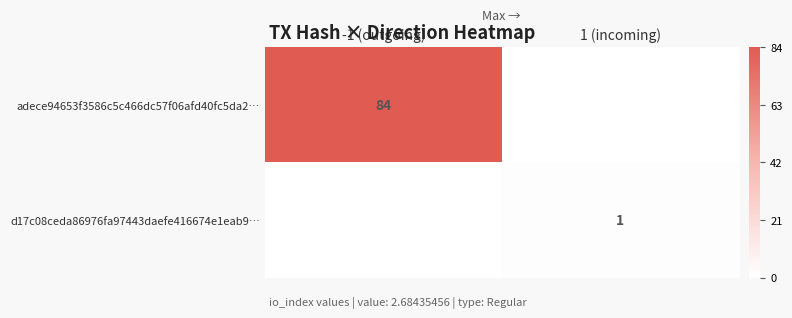

True or false: adece94653f3586c5c466dc57f06afd40fc5da2… has a value of 58 at -1 (outgoing).

False